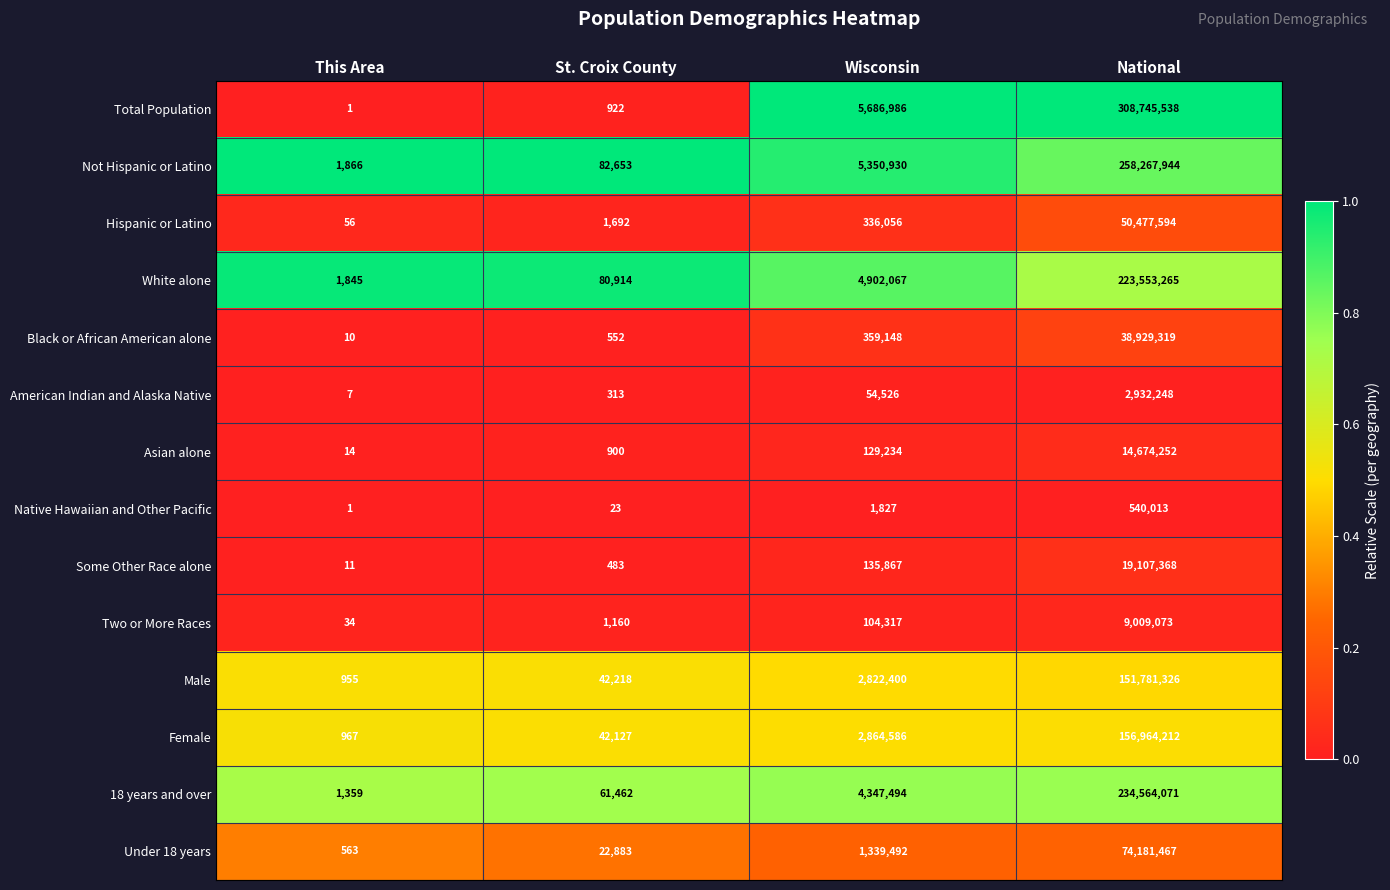

What is the spread (max minus min) of values at This Area?

1865